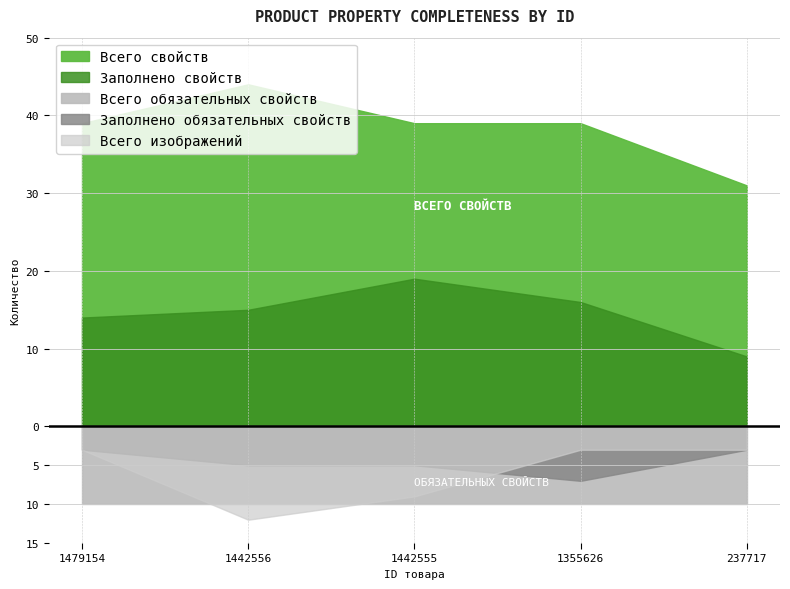

At which category does Всего изображений reach its first local peak?

1442556